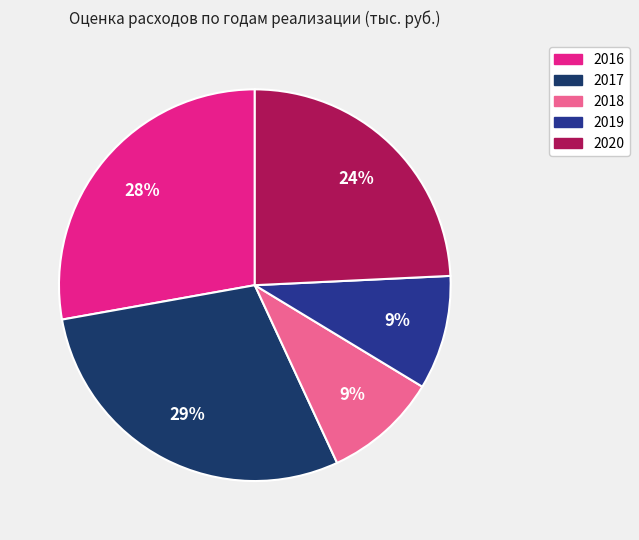

To the nearest percent, what is the average slice percentage?

20%